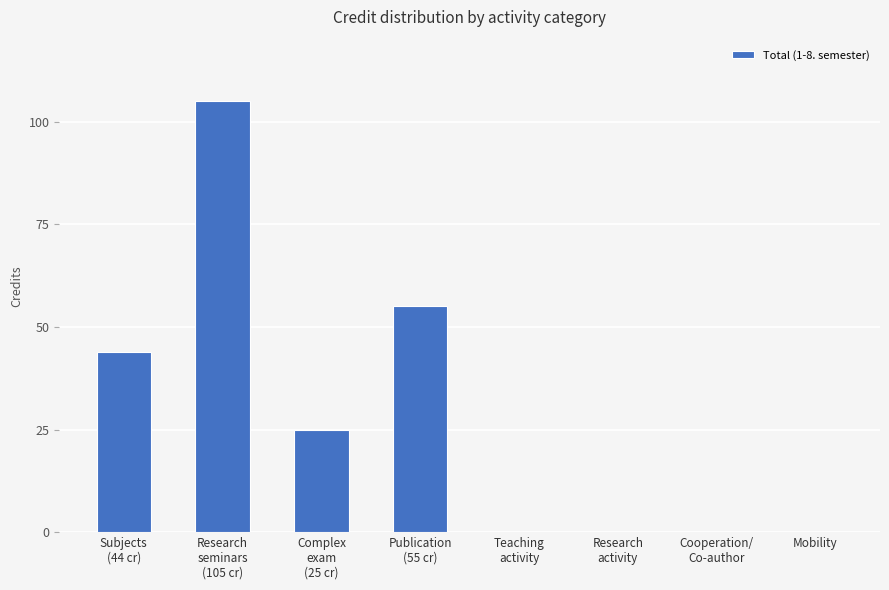

How many data points does each series have?

8